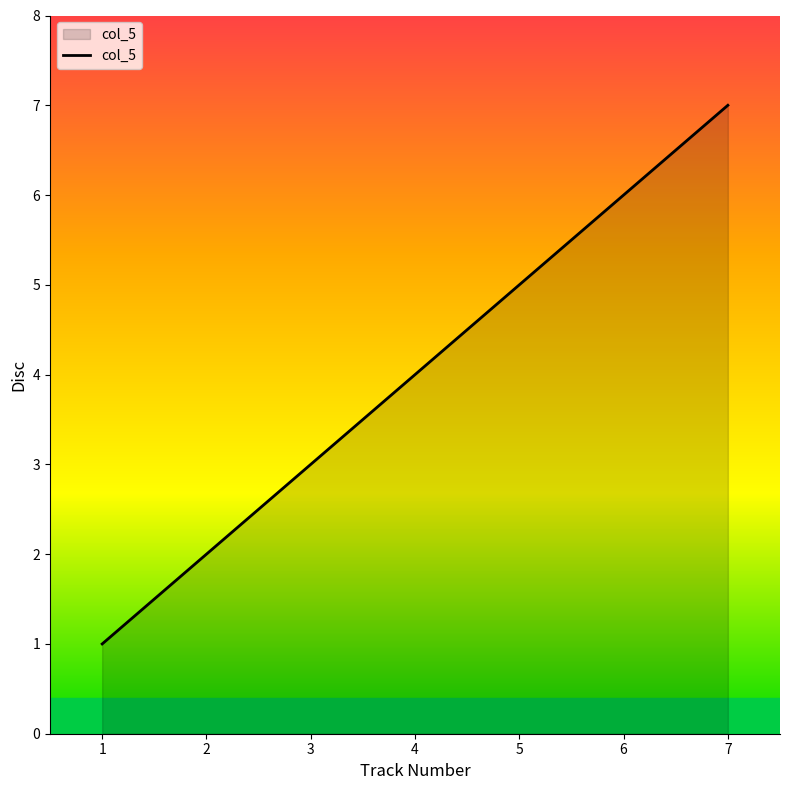

Rank the categories by value from lowest to highest.

1, 2, 3, 4, 5, 6, 7